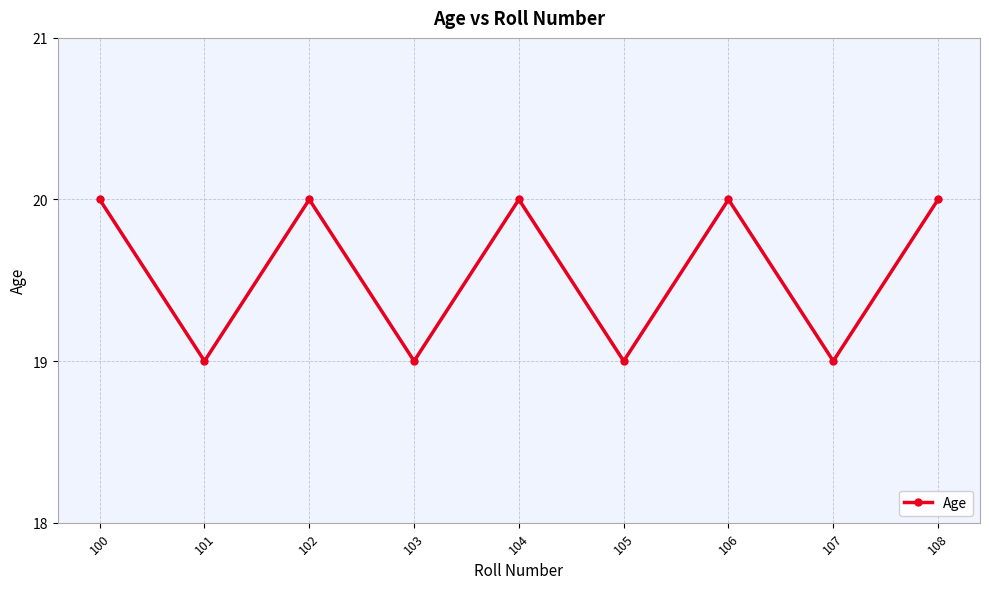

What is the approximate value at 106?

20